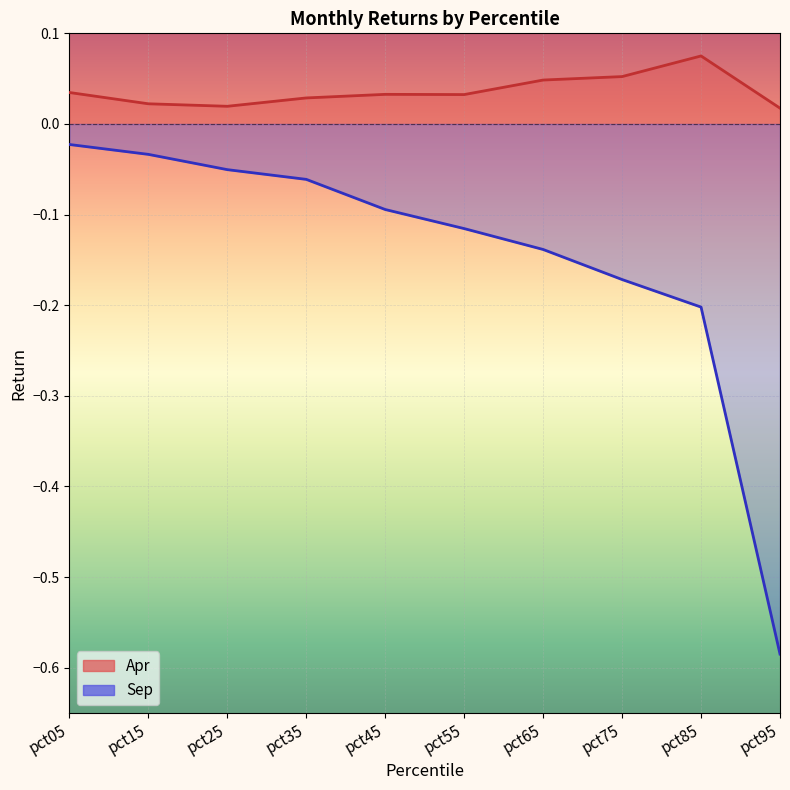

The Sep series shows -0.0 at pct05. True or false?

False